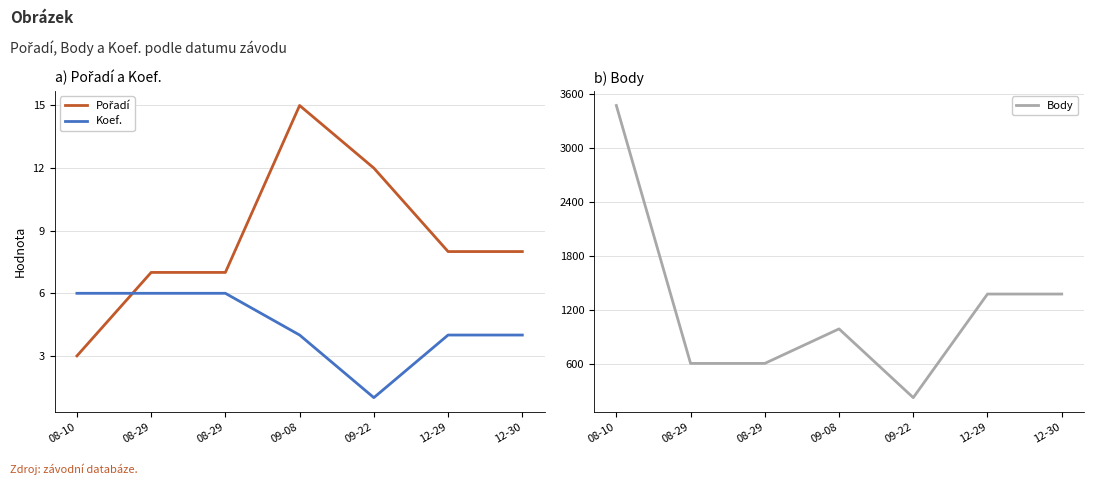

What is the label of the 3rd point from the left?

08-29